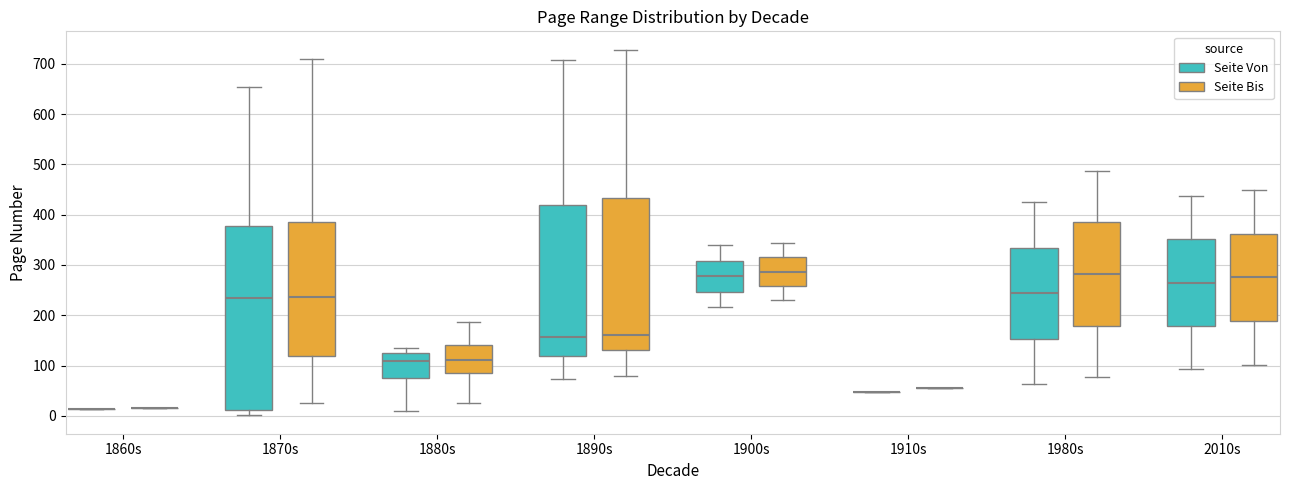

Reading left to right, read every box against the y-axis: the position of its median line, the range the box covers, and the ends of its whiskers. The values are not printed on the chart, so give them approximately, as read against the axis.

1860s (Seite Von): box collapsed to a line at 10, whiskers 10 to 10
1860s (Seite Bis): box collapsed to a line at 20, whiskers 20 to 20
1870s (Seite Von): median 230, box 10 to 380, whiskers 0 to 650
1870s (Seite Bis): median 240, box 120 to 390, whiskers 30 to 710
1880s (Seite Von): median 110, box 80 to 130, whiskers 10 to 140
1880s (Seite Bis): median 110, box 90 to 140, whiskers 30 to 190
1890s (Seite Von): median 160, box 120 to 420, whiskers 70 to 710
1890s (Seite Bis): median 160, box 130 to 430, whiskers 80 to 730
1900s (Seite Von): median 280, box 250 to 310, whiskers 220 to 340
1900s (Seite Bis): median 290, box 260 to 320, whiskers 230 to 340
1910s (Seite Von): box collapsed to a line at 50, whiskers 50 to 50
1910s (Seite Bis): box collapsed to a line at 60, whiskers 60 to 60
1980s (Seite Von): median 240, box 150 to 330, whiskers 60 to 430
1980s (Seite Bis): median 280, box 180 to 380, whiskers 80 to 490
2010s (Seite Von): median 270, box 180 to 350, whiskers 90 to 440
2010s (Seite Bis): median 280, box 190 to 360, whiskers 100 to 450